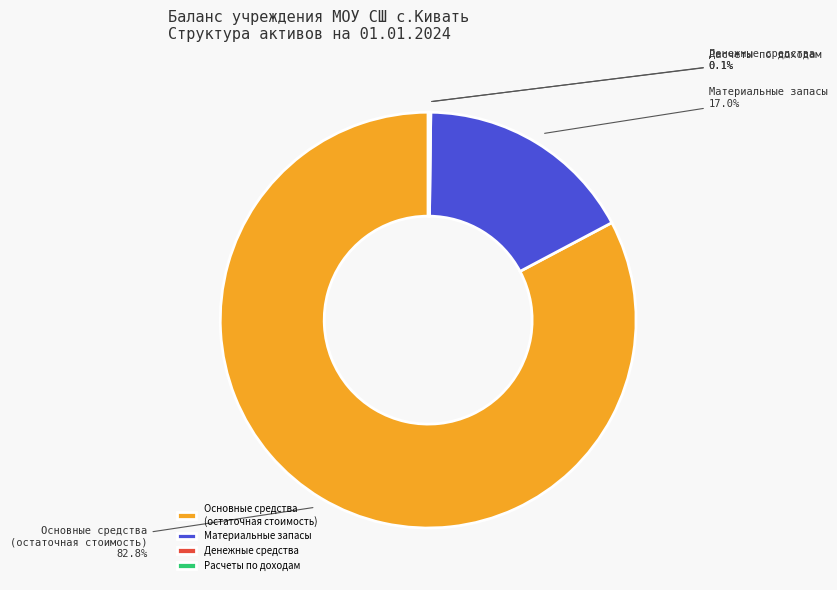

To the nearest percent, what portion does Материальные запасы represent?

17%